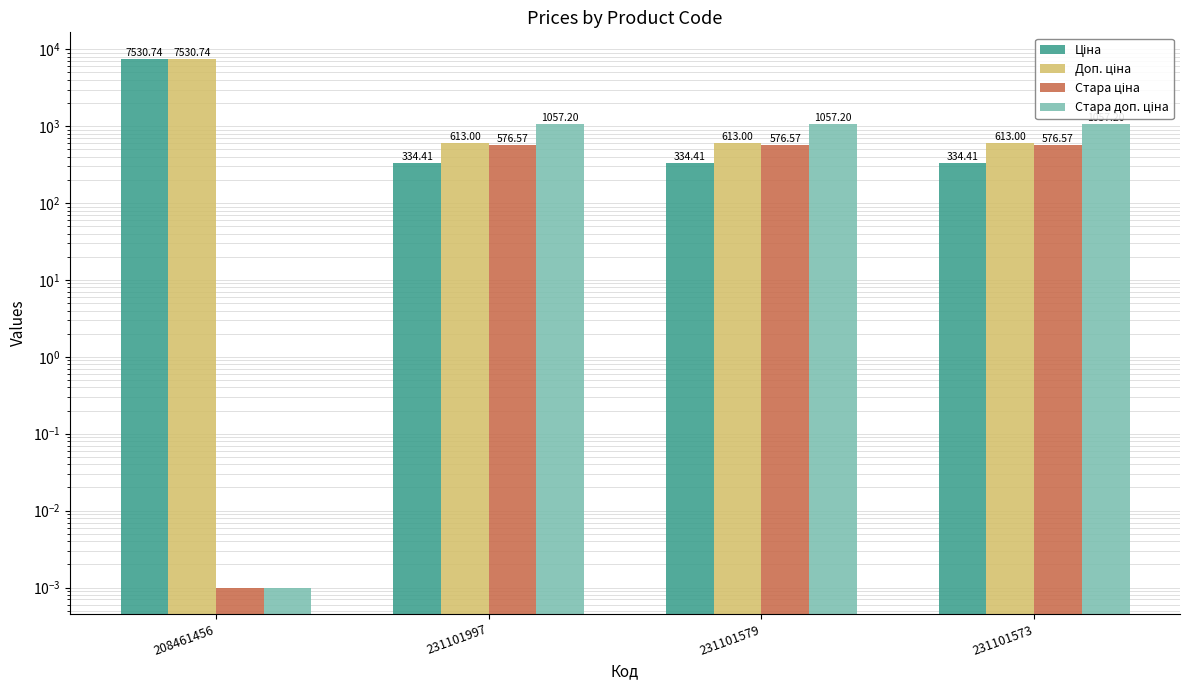

What are all the series names shown in the legend?

Ціна, Доп. ціна, Стара ціна, Стара доп. ціна